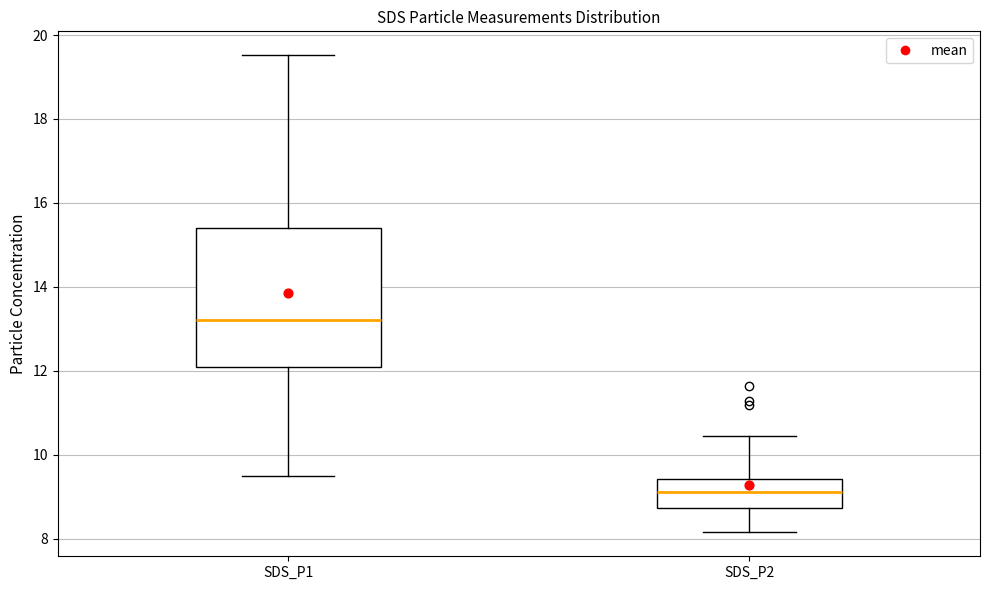

Where is the lower edge of the box for SDS_P2 on the y-axis? The values are not printed on the chart, so give them approximately, as read against the axis.

8.8